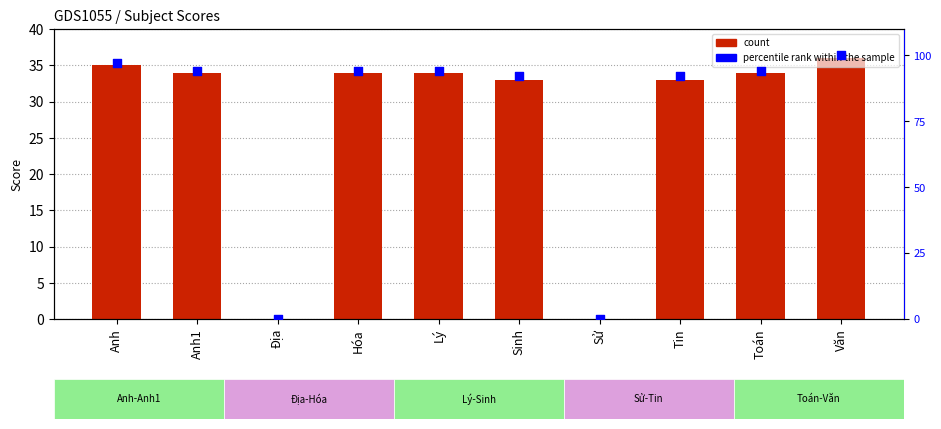

What is the total value across all series at Hóa?

128